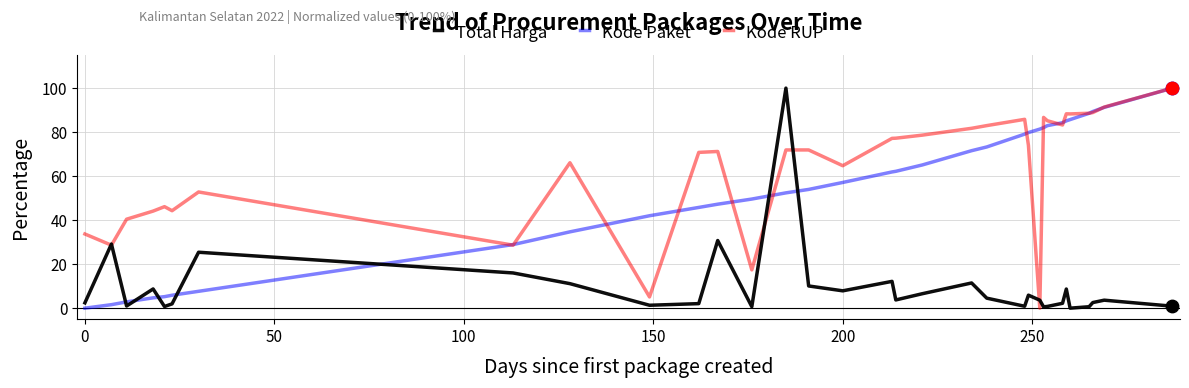

At how many categories does at least one series exceed 51?

24